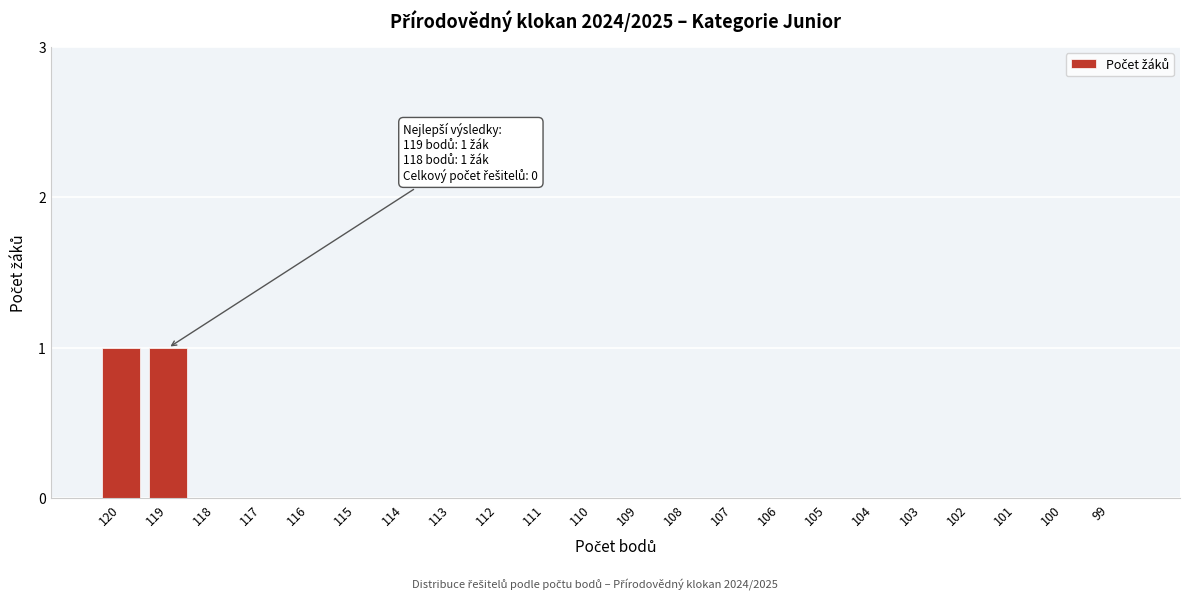

Reading left to right, transcribe all the data shown in this chart.

120=1	119=1	118=0	117=0	116=0	115=0	114=0	113=0	112=0	111=0	110=0	109=0	108=0	107=0	106=0	105=0	104=0	103=0	102=0	101=0	100=0	99=0